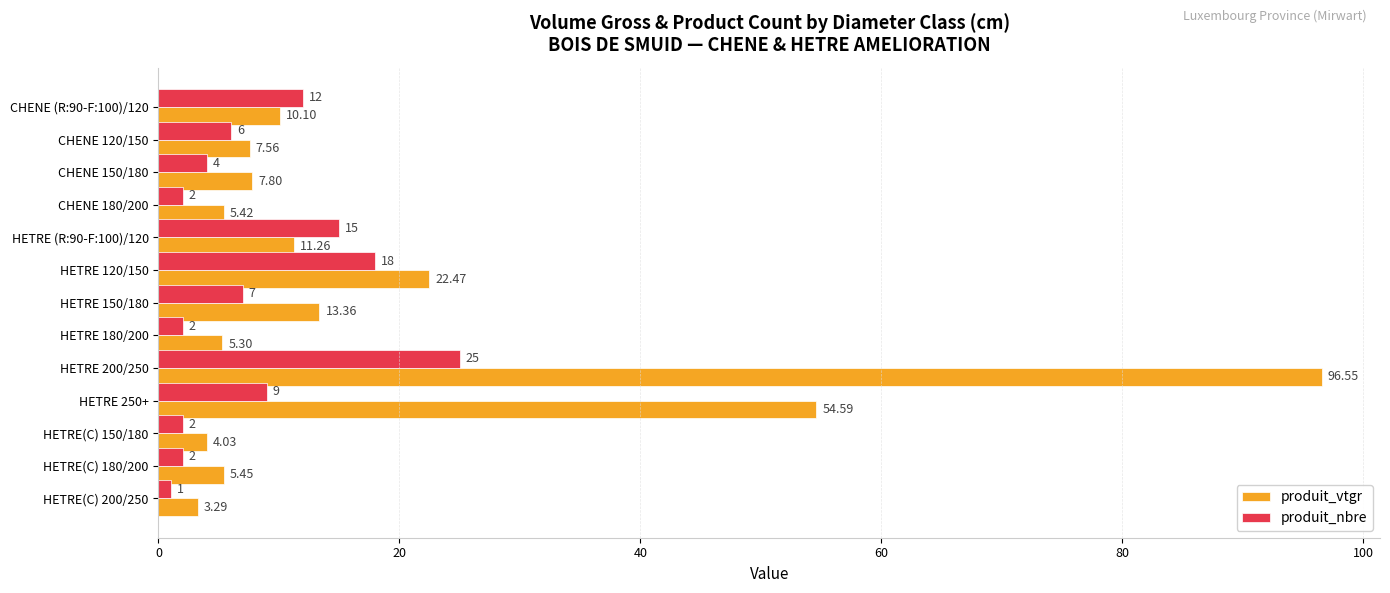

How many values in the produit_vtgr series exceed 7?

8